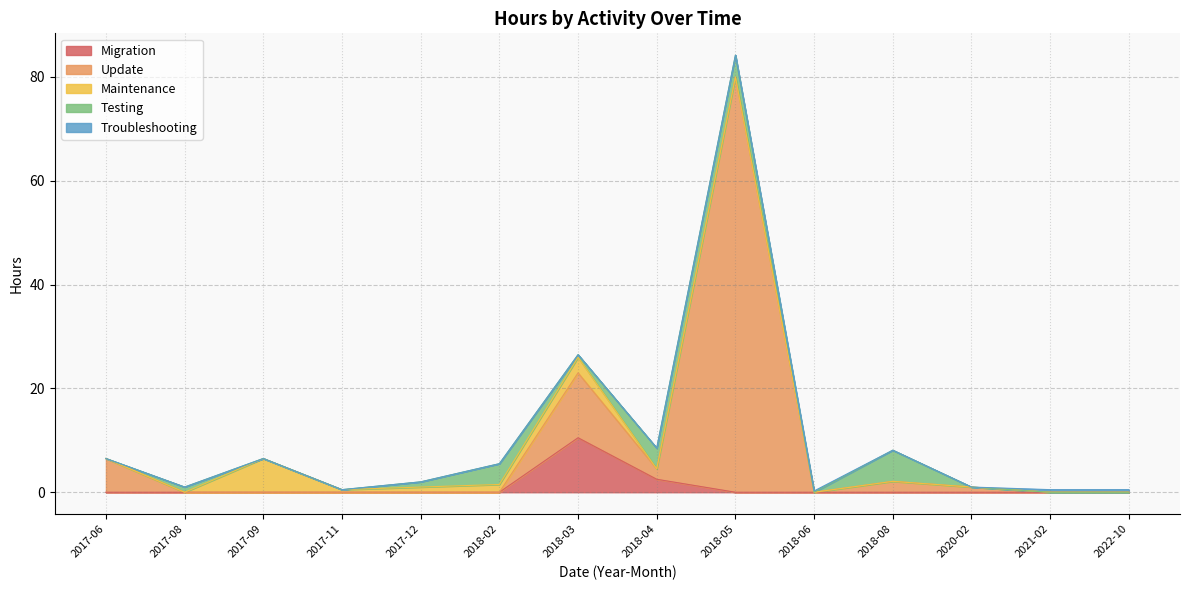

What are all the series names shown in the legend?

Migration, Update, Maintenance, Testing, Troubleshooting